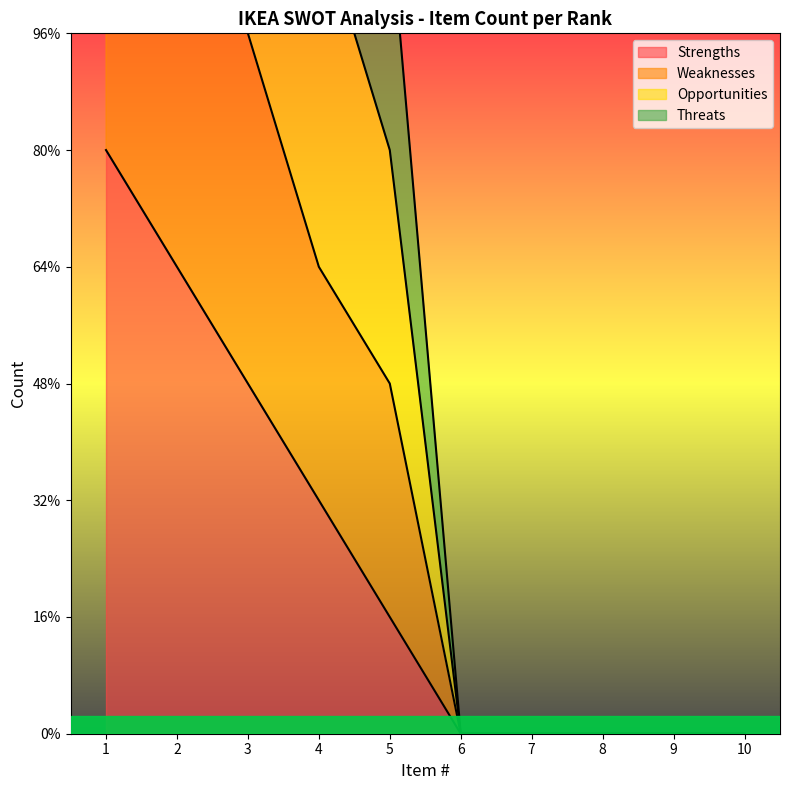

What is the difference between the maximum and minimum values in the Strengths series?

5